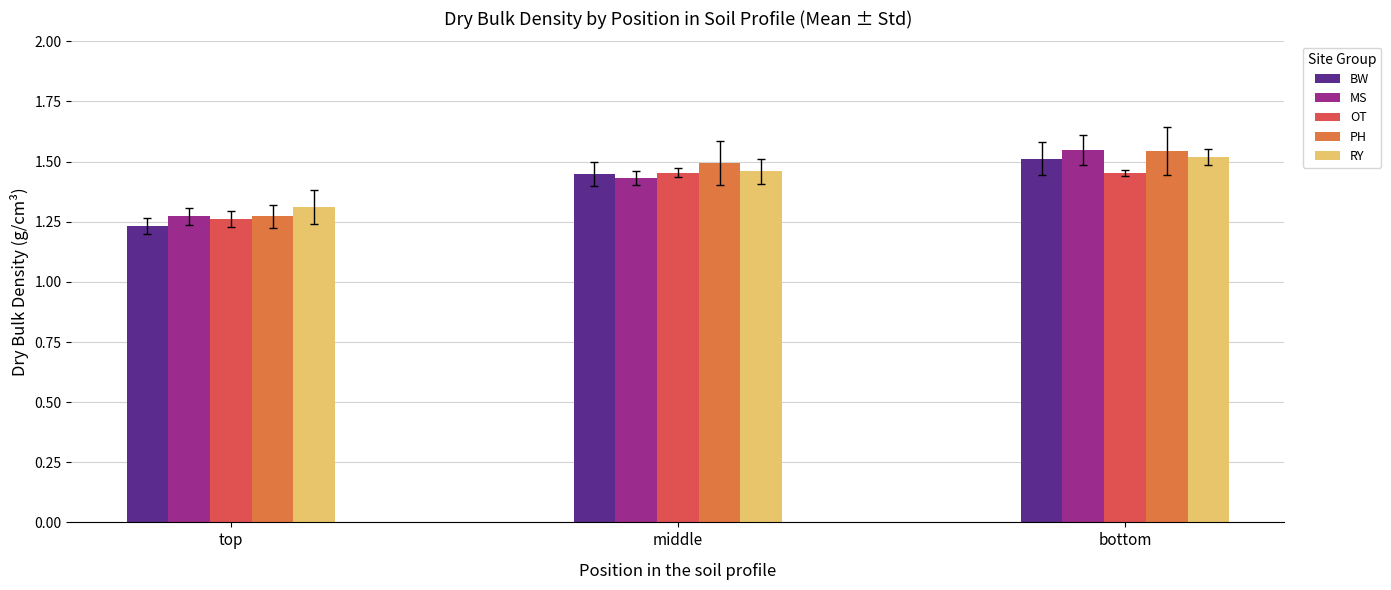

How many PH values are between 1 and 2?

3